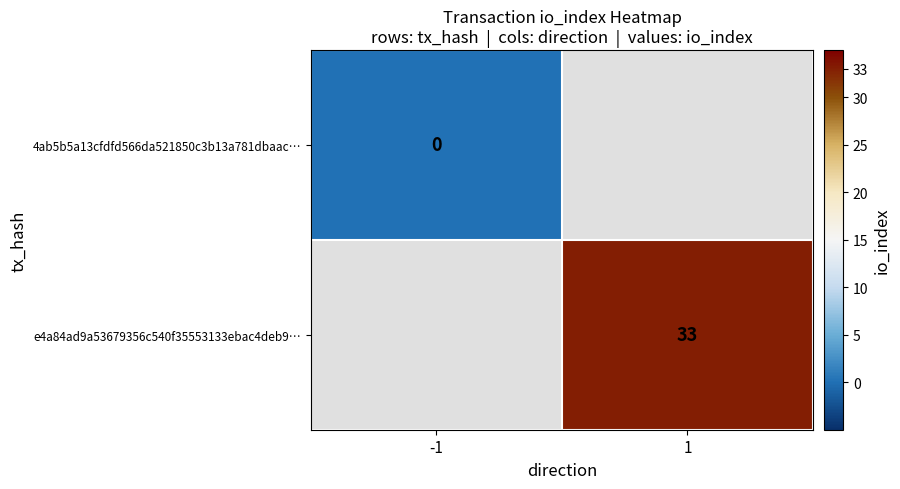

The e4a84ad9a53679356c540f35553133ebac4deb9… series shows 33 at 1. True or false?

True